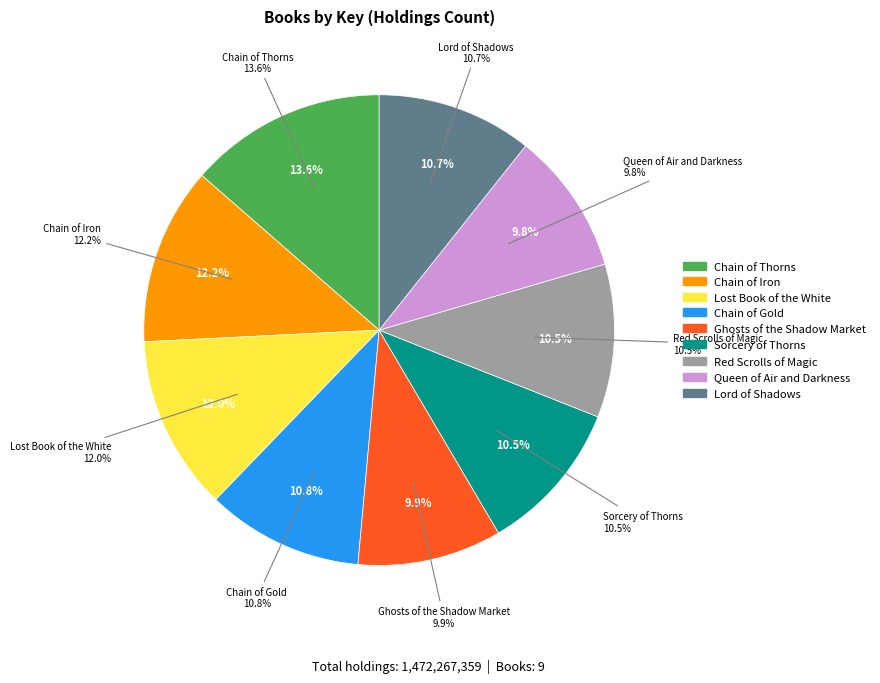

What is the change in value from Ghosts of the Shadow Market to Lord of Shadows?

+11507609